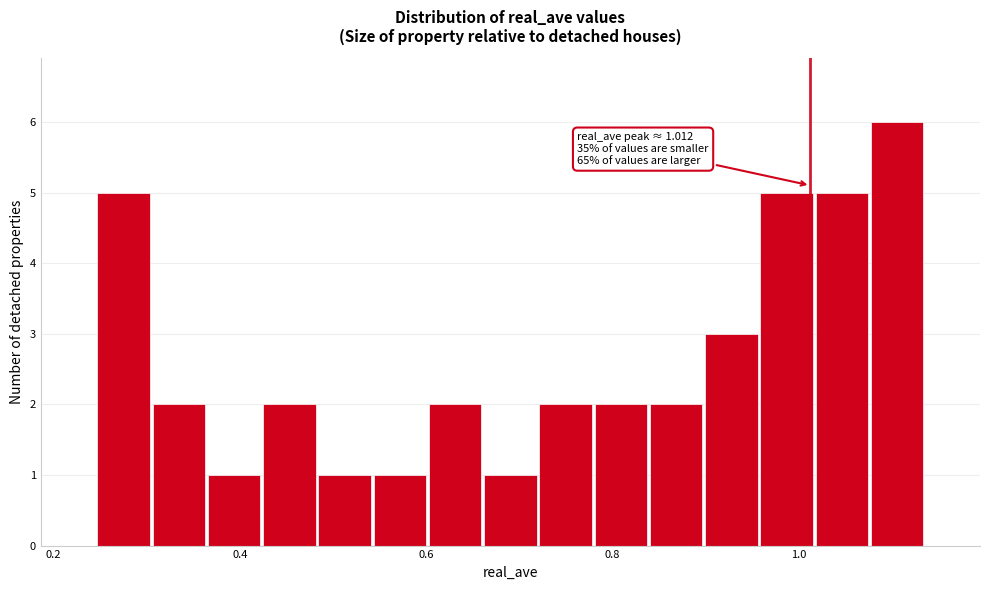

Read against the x-axis, roughly where is the centre of the tallest bar?

1.10